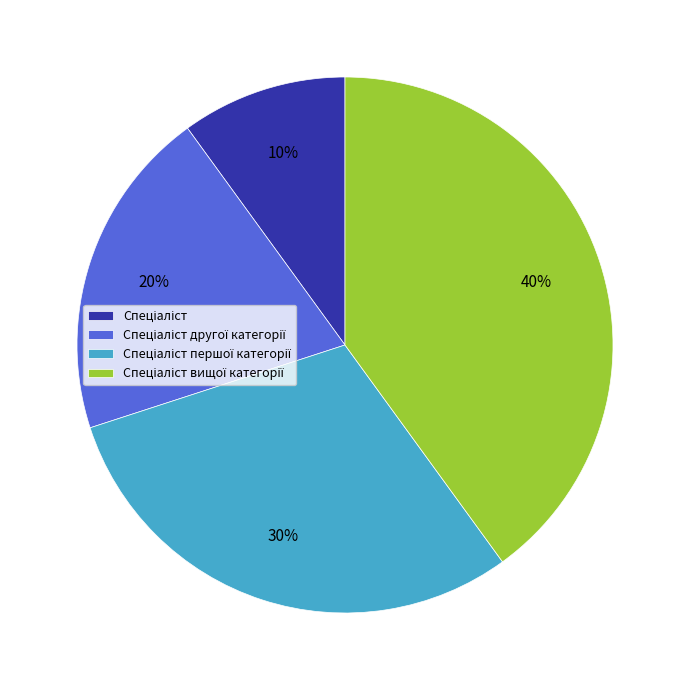

Does any single category account for the majority?

No